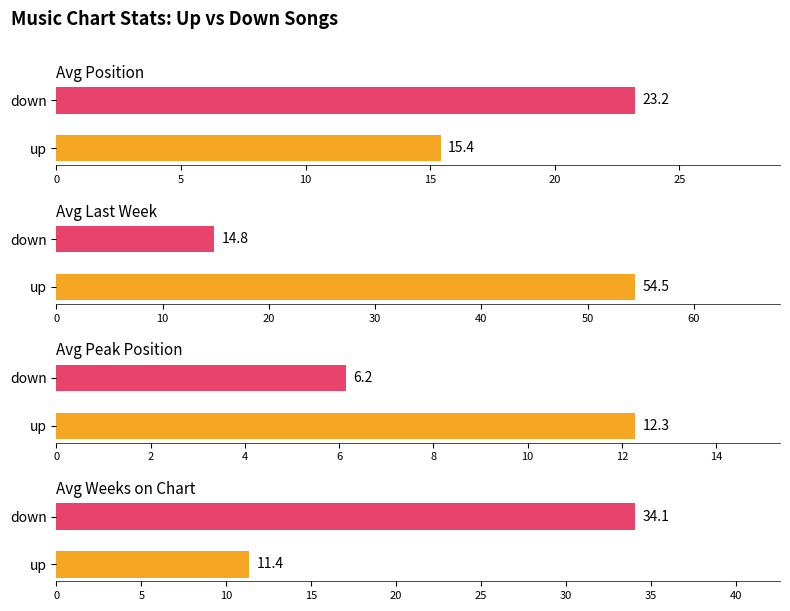

How many bars are there in total?

8